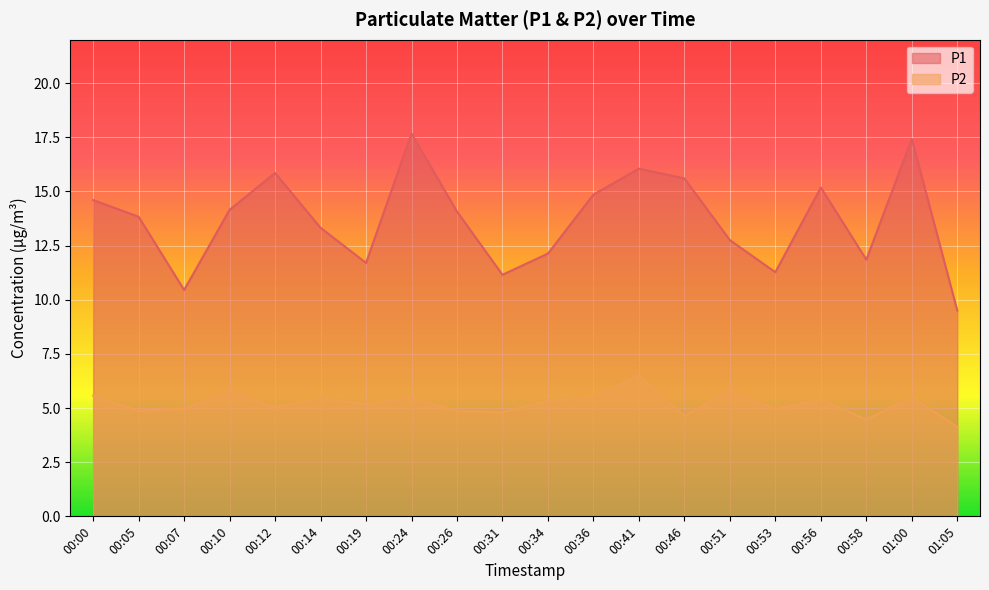

What is the value of the P2 point at the 8th from the left?

5.5